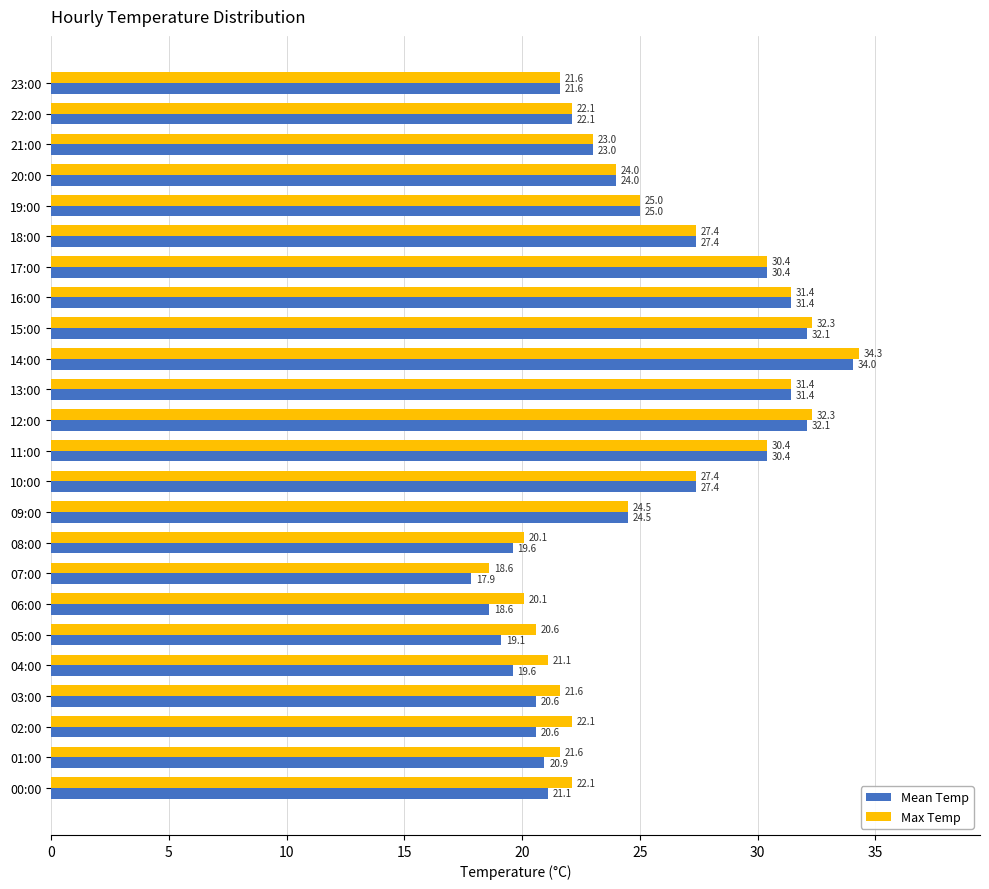

What is the average value of the Mean Temp series?

24.8